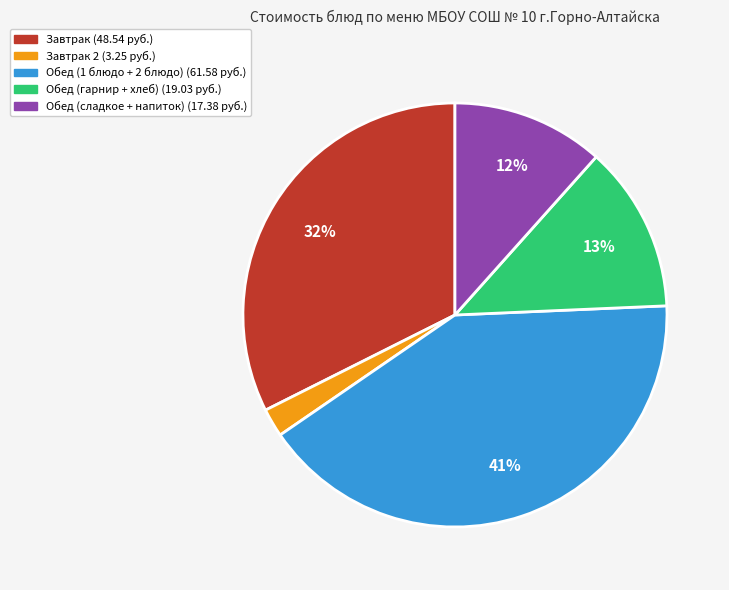

Does any single category account for the majority?

No